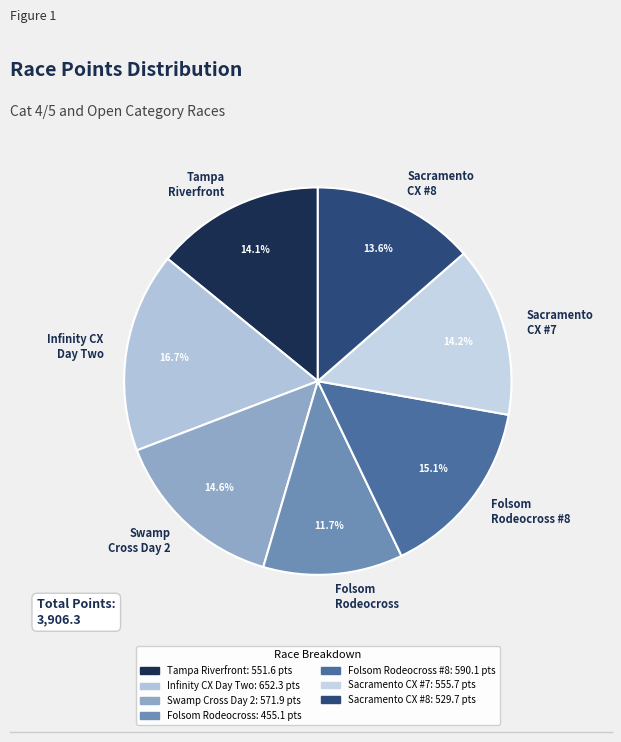

What is the ratio of the value at Infinity CX Day Two to the value at Sacramento CX #8?

1.2